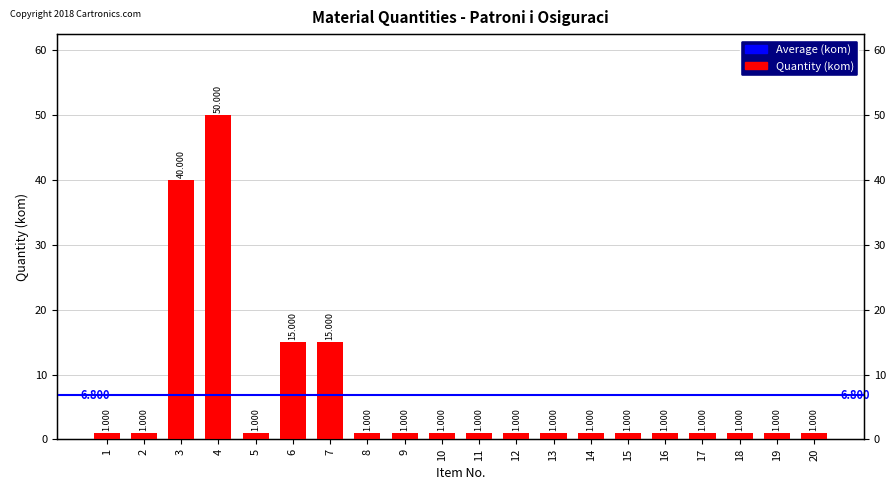

List the labels in order of value, smallest first.

1, 2, 5, 8, 9, 10, 11, 12, 13, 14, 15, 16, 17, 18, 19, 20, 6, 7, 3, 4